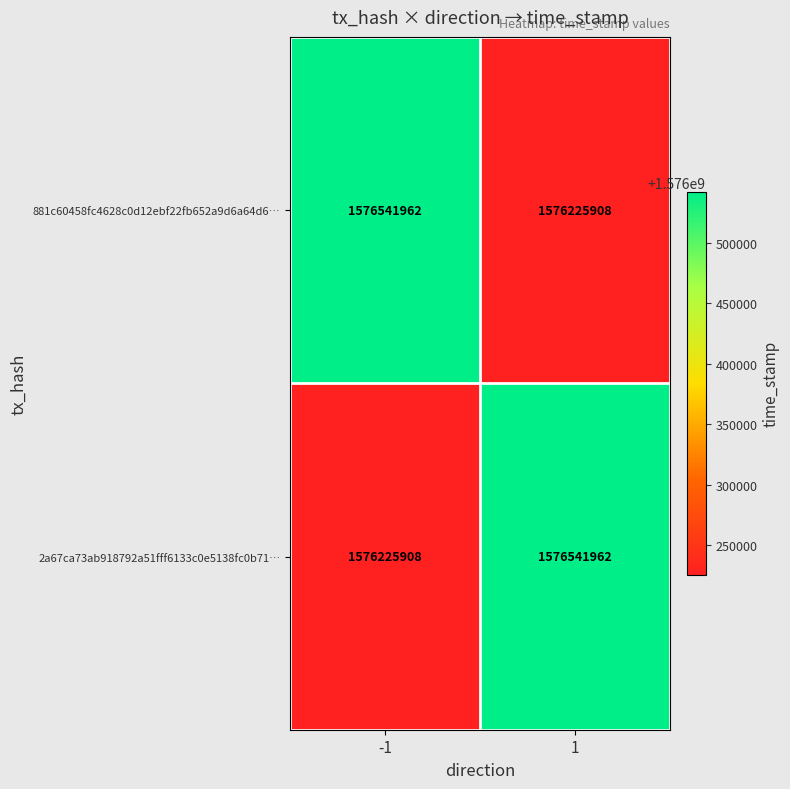

How many values in the 2a67ca73ab918792a51fff6133c0e5138fc0b71… series are below 1576541962?

1